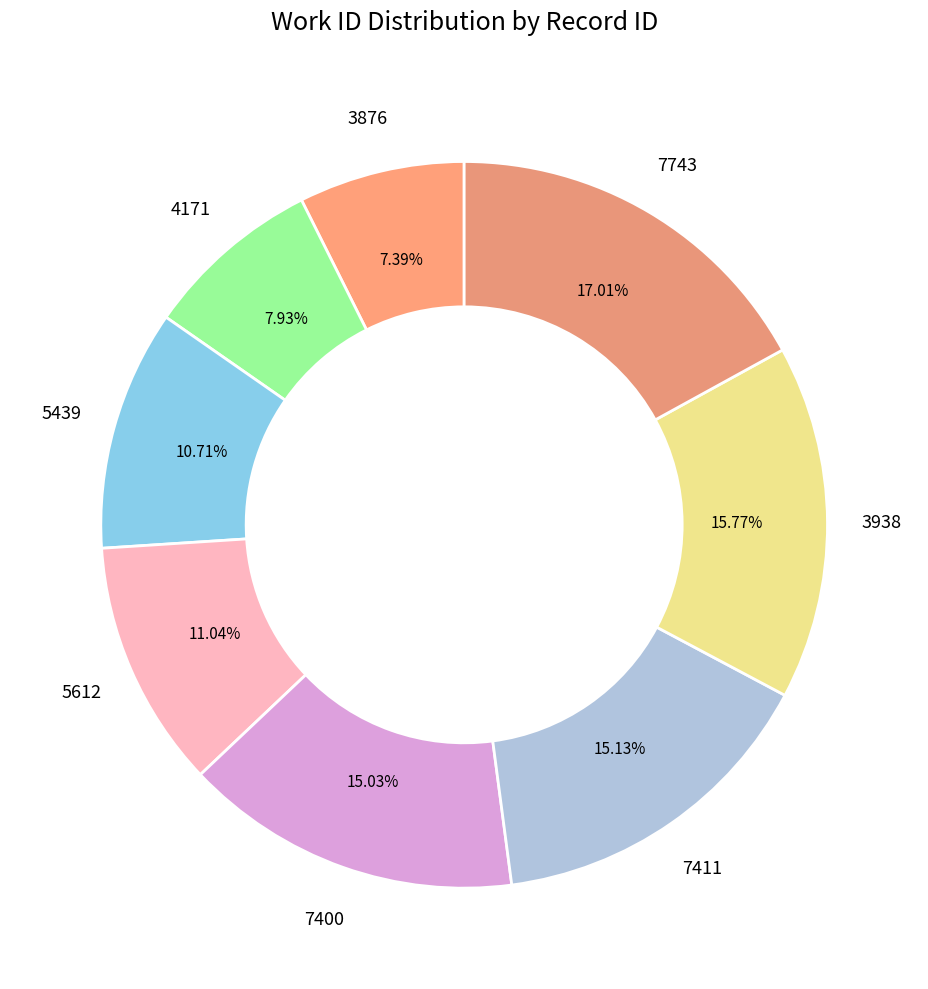

Which has a higher value, 5439 or 4171?

5439